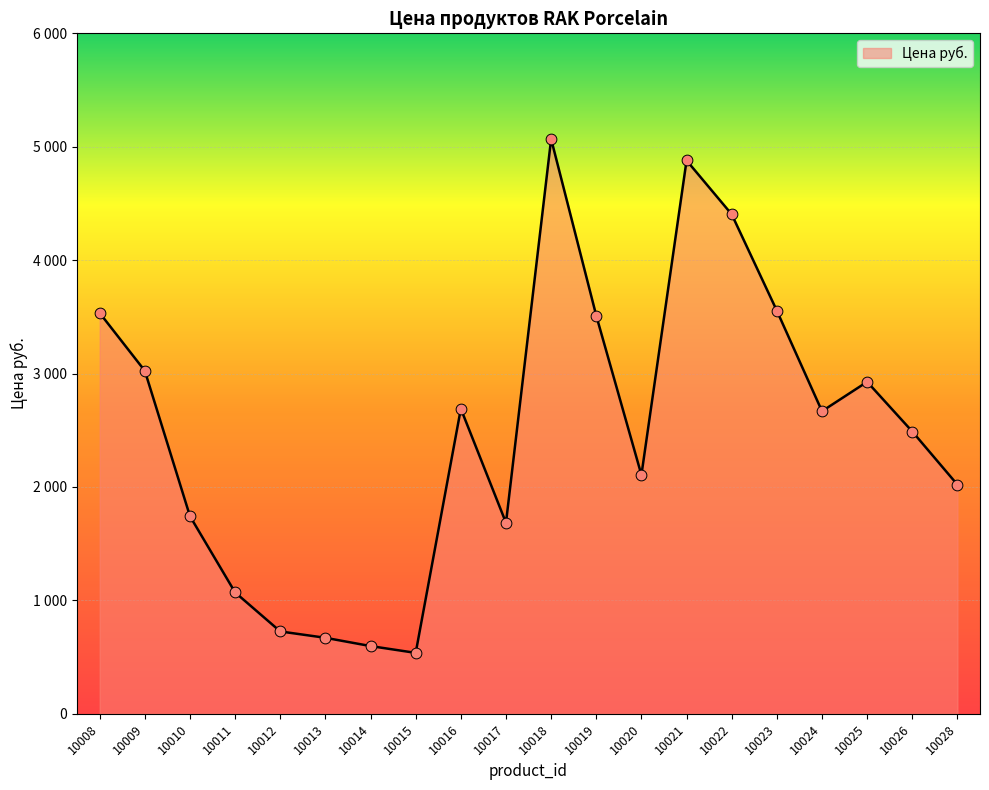

Between 10028 and 10024, which is larger?

10024